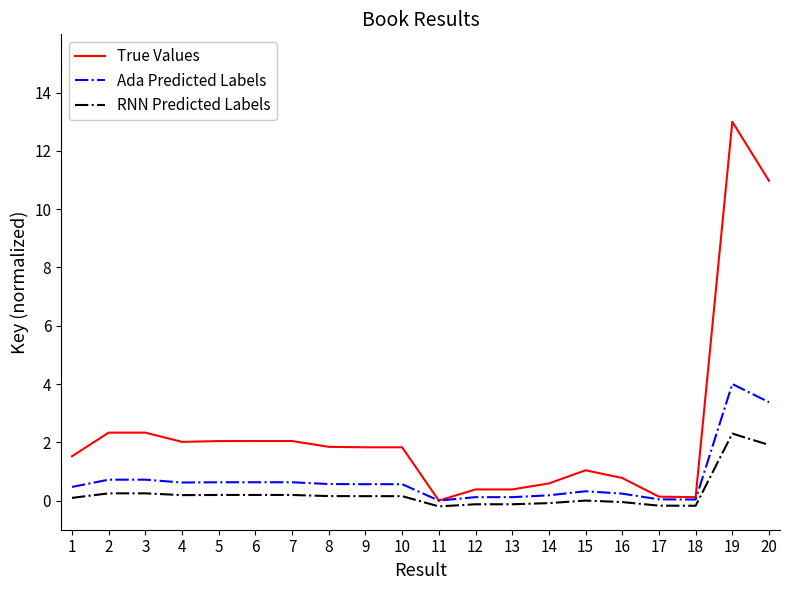

The RNN Predicted Labels series shows 0.2 at 2. True or false?

True